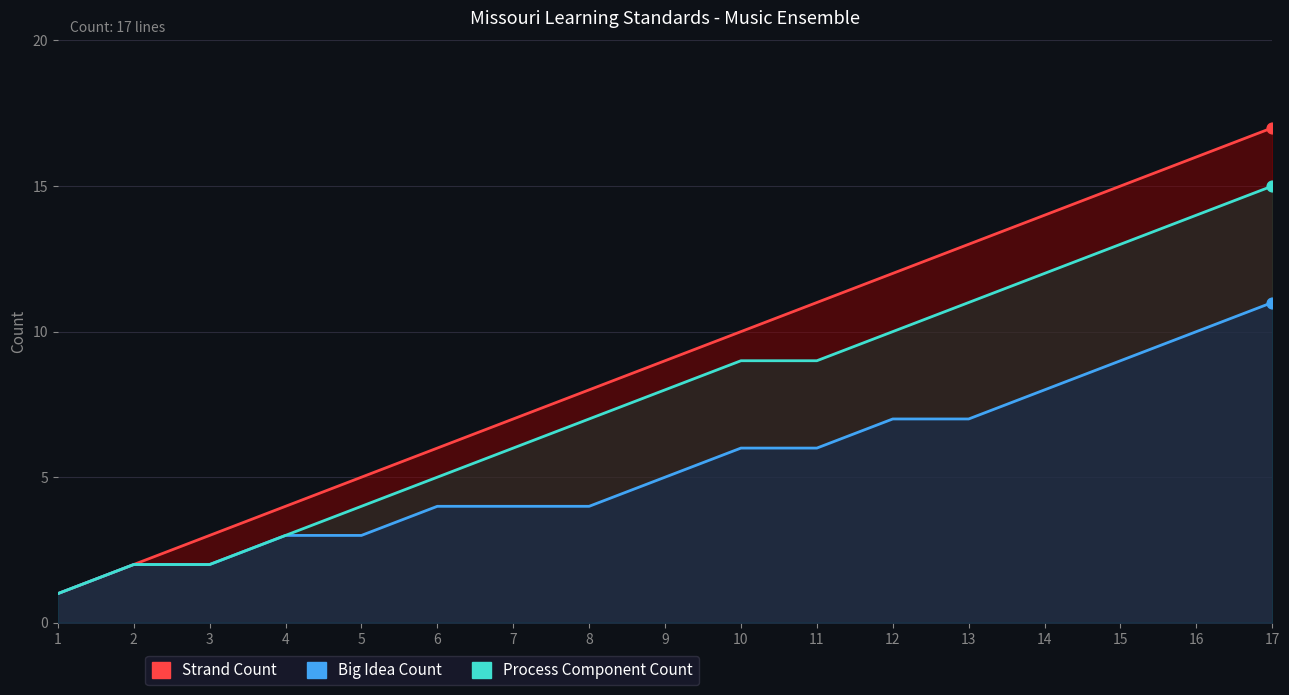

Which series contains the highest Y value?

Strand Count